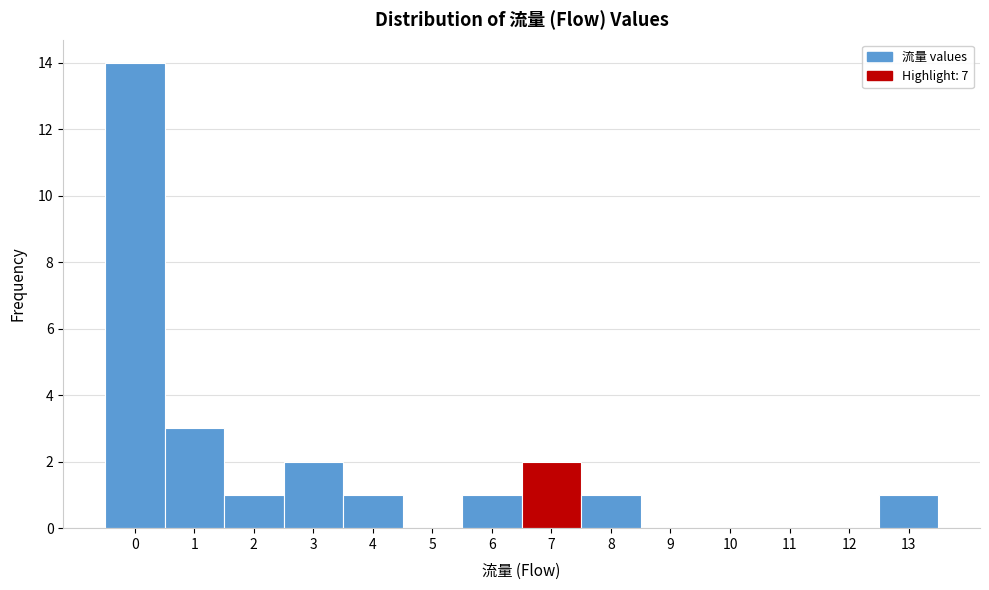

Reading left to right, transcribe this chart: for each bar, give the range it covers on the x-axis and its height. The values are not printed on the chart, so give them approximately, as read against the axis.

-0.5 to 0.5: 14
0.5 to 1.5: 3
1.5 to 2.5: 1
2.5 to 3.5: 2
3.5 to 4.5: 1
4.5 to 5.5: 0
5.5 to 6.5: 1
6.5 to 7.5: 2
7.5 to 8.5: 1
8.5 to 9.5: 0
9.5 to 10.5: 0
10.5 to 11.5: 0
11.5 to 12.5: 0
12.5 to 13.5: 1